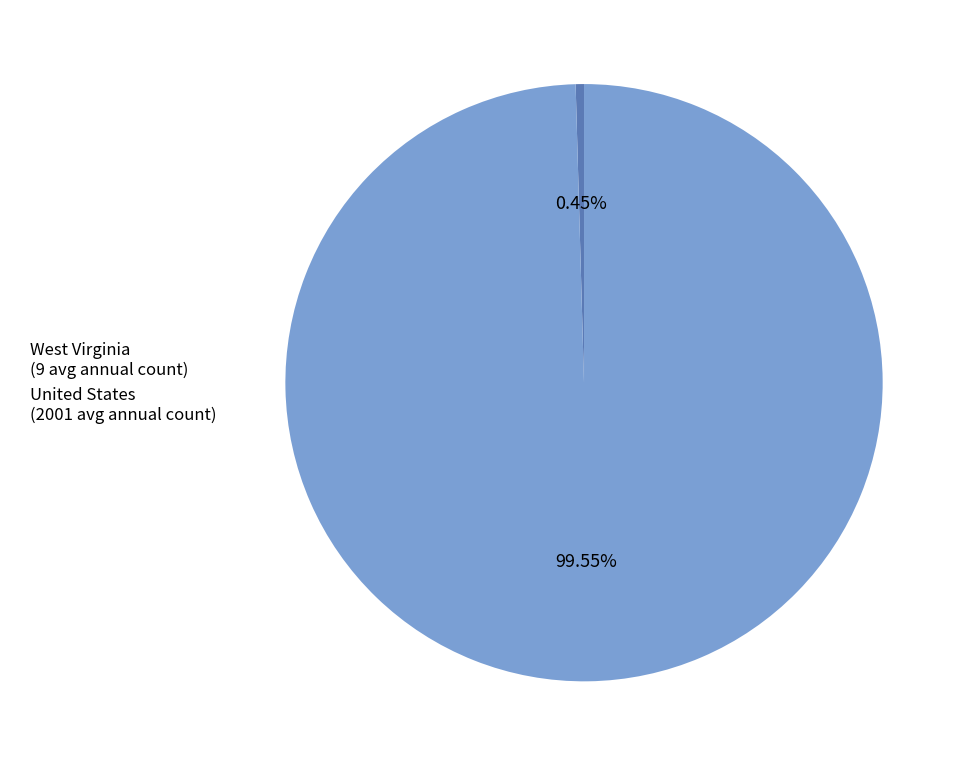

Count the number of slices in the pie.

2